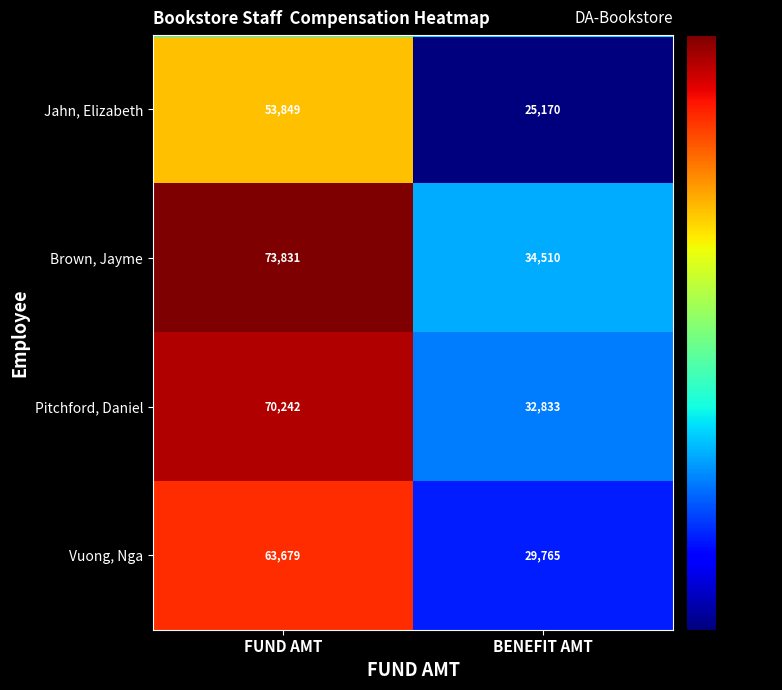

Reading left to right, list all the values displayed in this chart.

Jahn, Elizabeth: 53849	25170
Brown, Jayme: 73831	34510
Pitchford, Daniel: 70242	32833
Vuong, Nga: 63679	29765